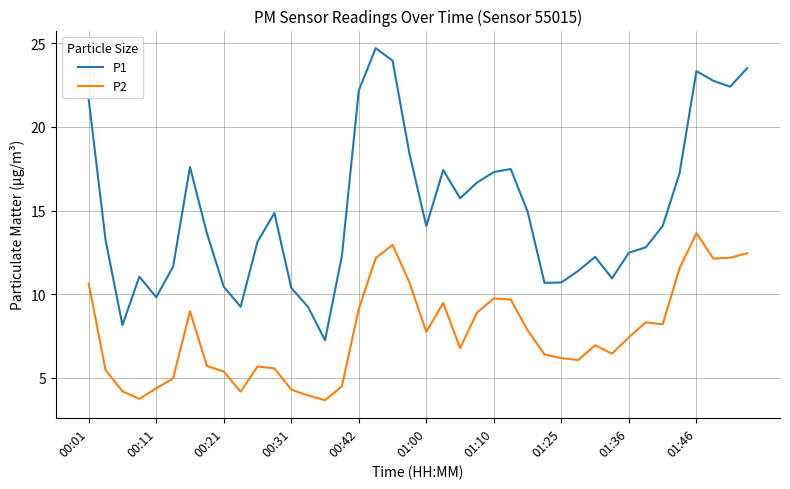

Which series has the widest spread of values?

P1